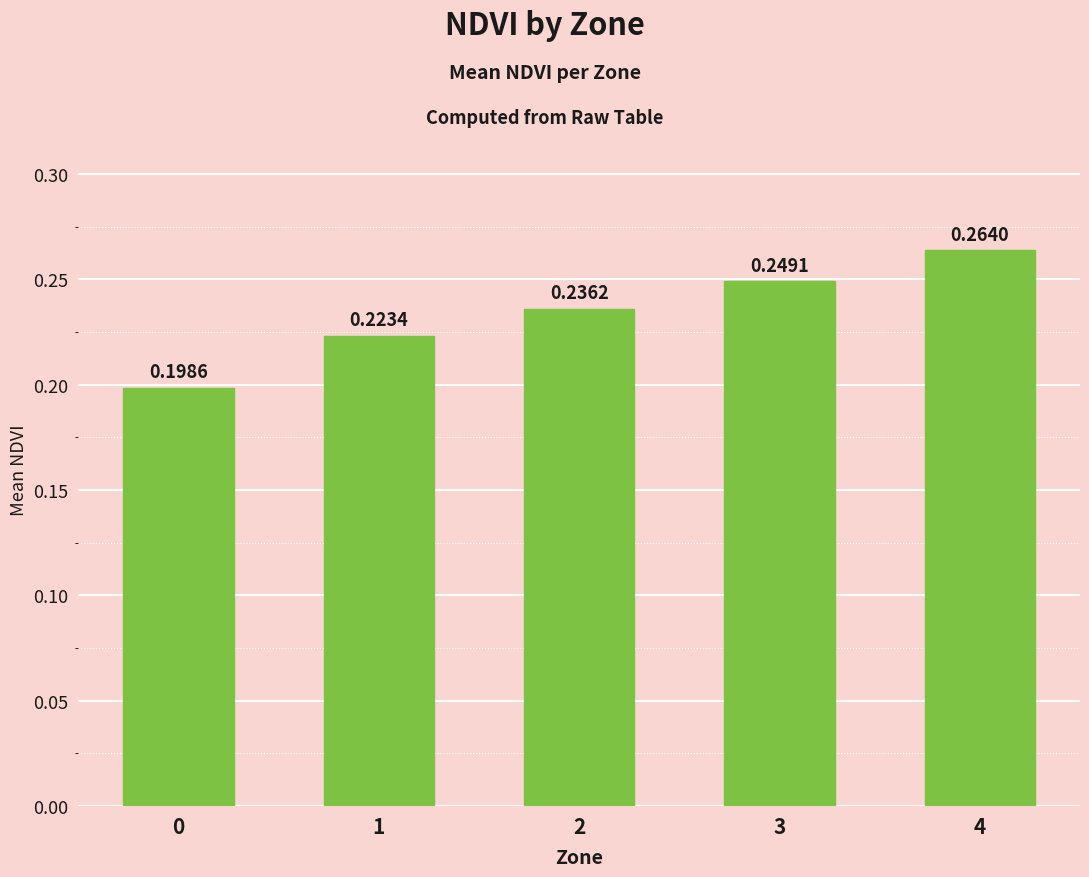

Between 3 and 1, which is larger?

3